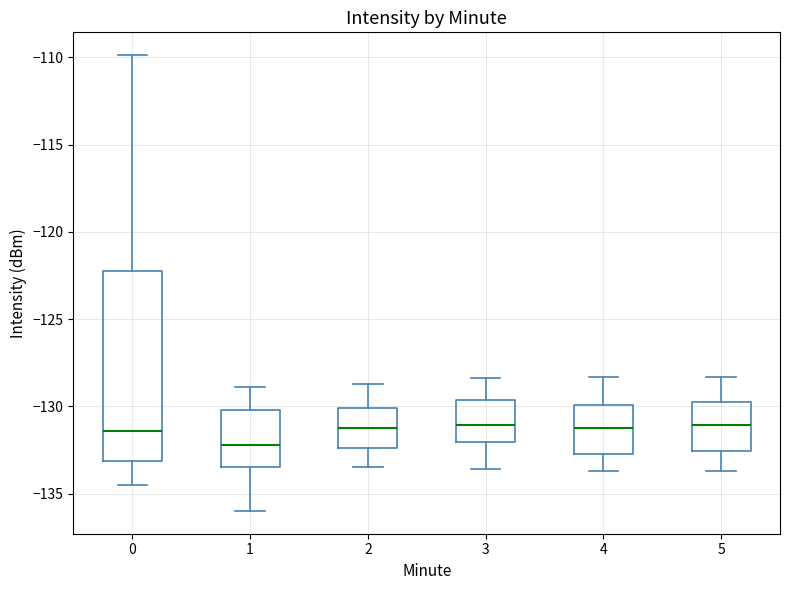

Where does the lower whisker of the box at x = 0 end on the y-axis? The values are not printed on the chart, so give them approximately, as read against the axis.

-134.5